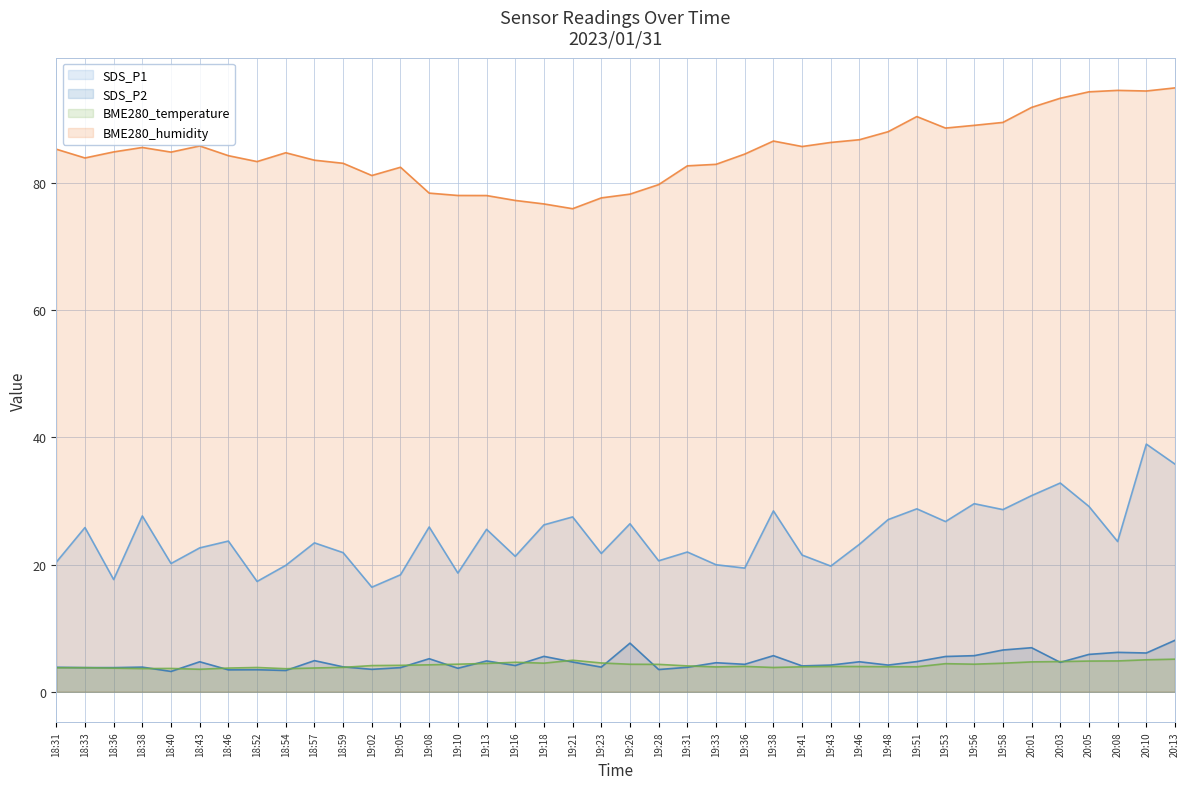

Reading left to right, extract all data points from this chart.

SDS_P1: 20.4	25.8	17.6	27.6	20.2	22.6	23.7	17.4	19.9	23.4	21.9	16.4	18.4	25.9	18.7	25.6	21.3	26.2	27.5	21.8	26.4	20.6	22.0	20.0	19.4	28.4	21.5	19.8	23.2	27.1	28.8	26.8	29.6	28.6	30.9	32.8	29.1	23.6	39.0	35.8
SDS_P2: 3.9	3.8	3.8	3.9	3.2	4.7	3.5	3.5	3.4	4.9	3.9	3.5	3.8	5.2	3.7	4.8	4.1	5.6	4.7	3.9	7.7	3.5	3.9	4.6	4.3	5.7	4.1	4.2	4.7	4.2	4.8	5.5	5.7	6.6	6.9	4.6	5.9	6.2	6.1	8.1
BME280_temperature: 3.8	3.8	3.7	3.6	3.7	3.5	3.7	3.8	3.6	3.7	3.8	4.1	4.2	4.2	4.3	4.5	4.6	4.5	5.0	4.5	4.3	4.3	4.1	3.9	4.0	3.8	3.9	4.0	4.0	3.9	3.9	4.4	4.3	4.5	4.7	4.8	4.8	4.8	5.0	5.1
BME280_humidity: 85.3	84.0	84.9	85.6	84.9	85.8	84.3	83.4	84.8	83.6	83.1	81.2	82.5	78.4	78.0	78.0	77.3	76.7	76.0	77.7	78.3	79.8	82.7	83.0	84.6	86.6	85.8	86.4	86.8	88.1	90.5	88.7	89.1	89.5	91.9	93.3	94.3	94.6	94.5	95.0